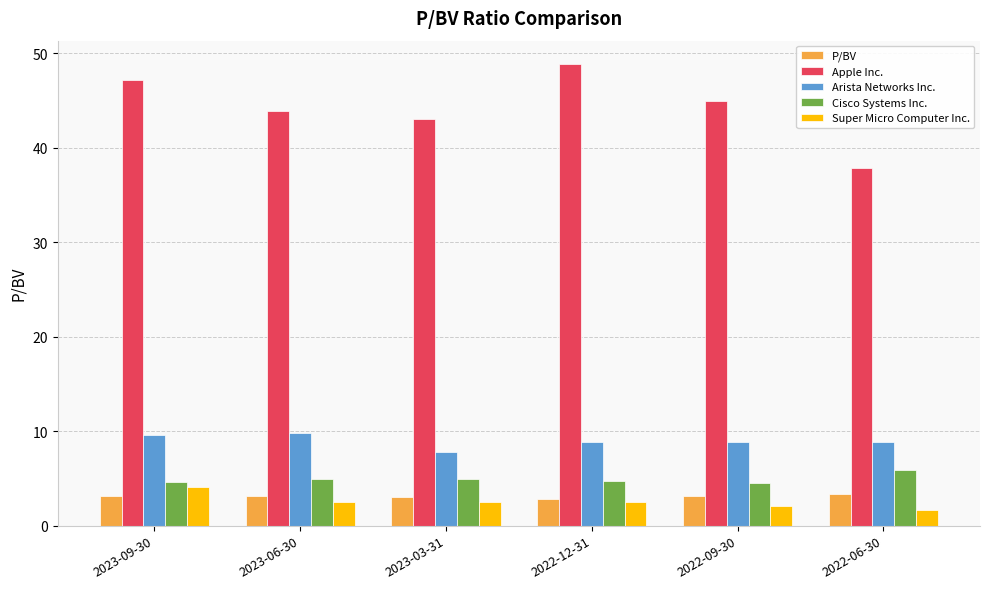

What is the sum of all P/BV values?

18.5